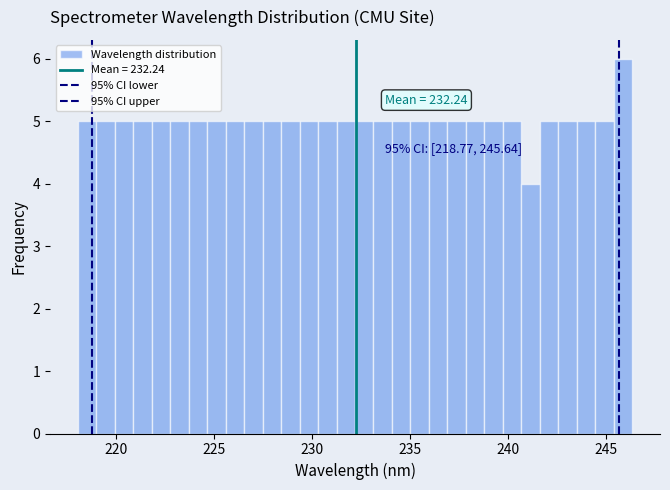

Around what value on the x-axis is the tallest bar? Give the approximate position of its centre, as read against the axis.

246.0